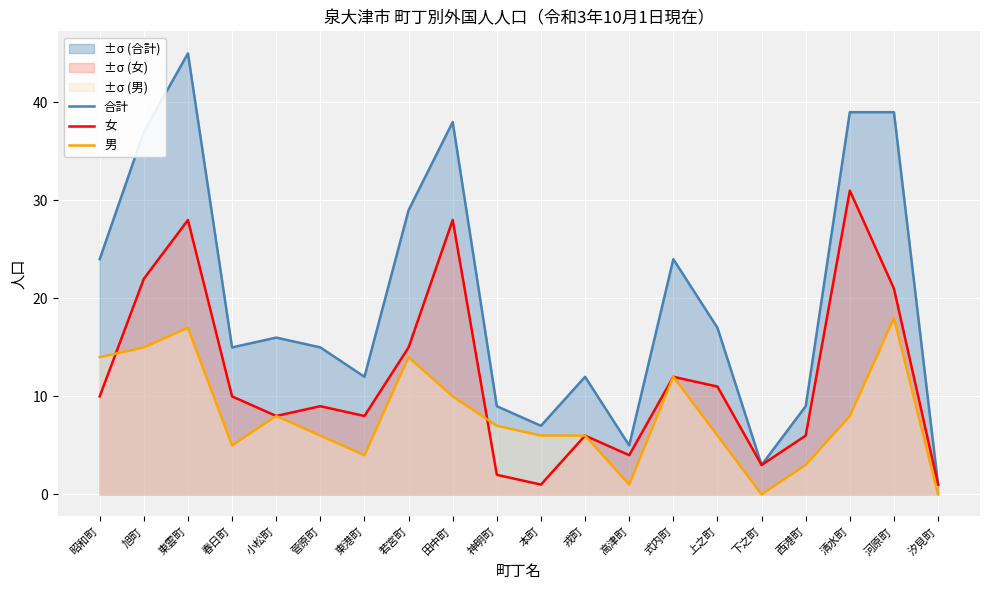

Which has a higher value, 神明町 or 旭町?

旭町